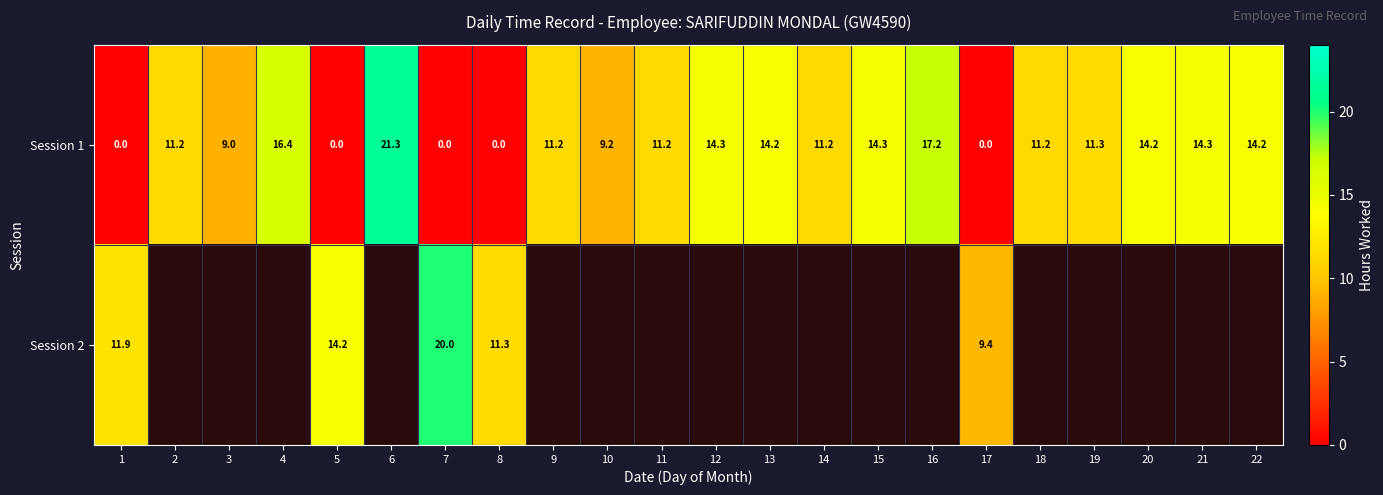

Which has a higher value, 16 or 15?

16